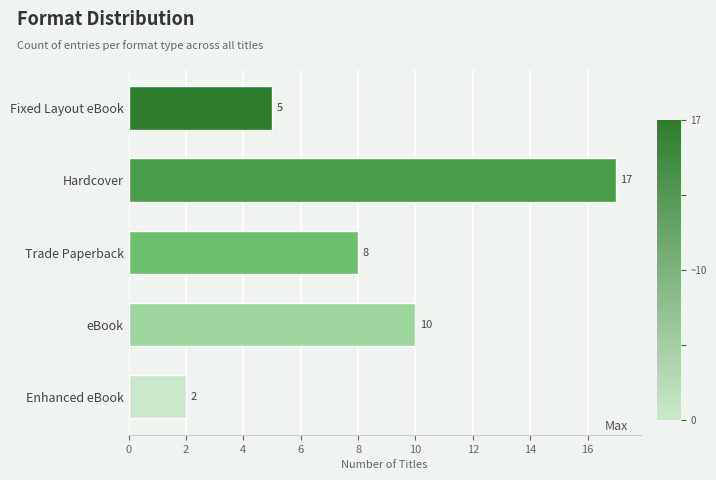

Reading top to bottom, what are all the values shown in this chart?

5	17	8	10	2